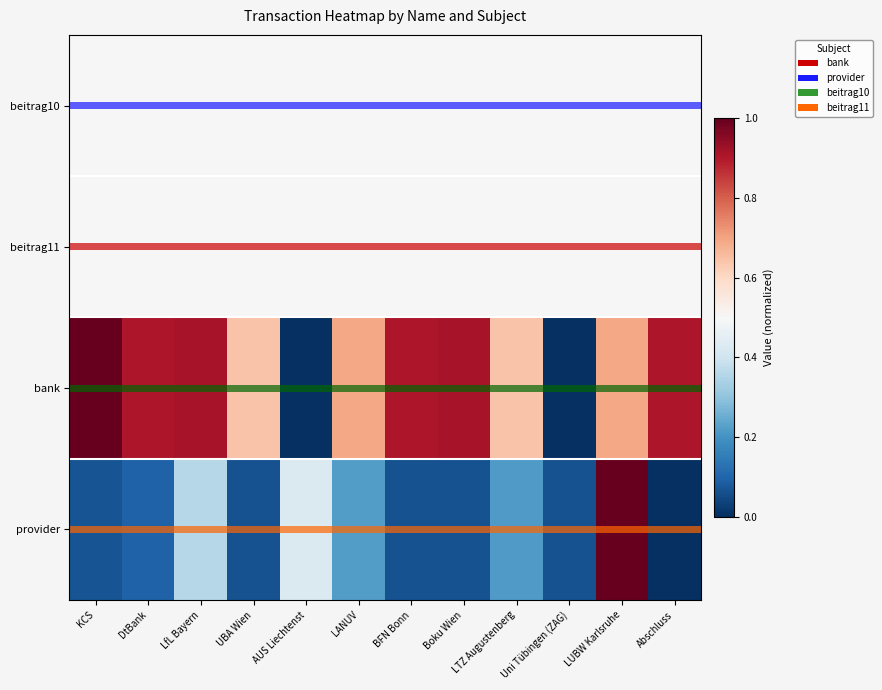

How many values in bank are above zero?

10